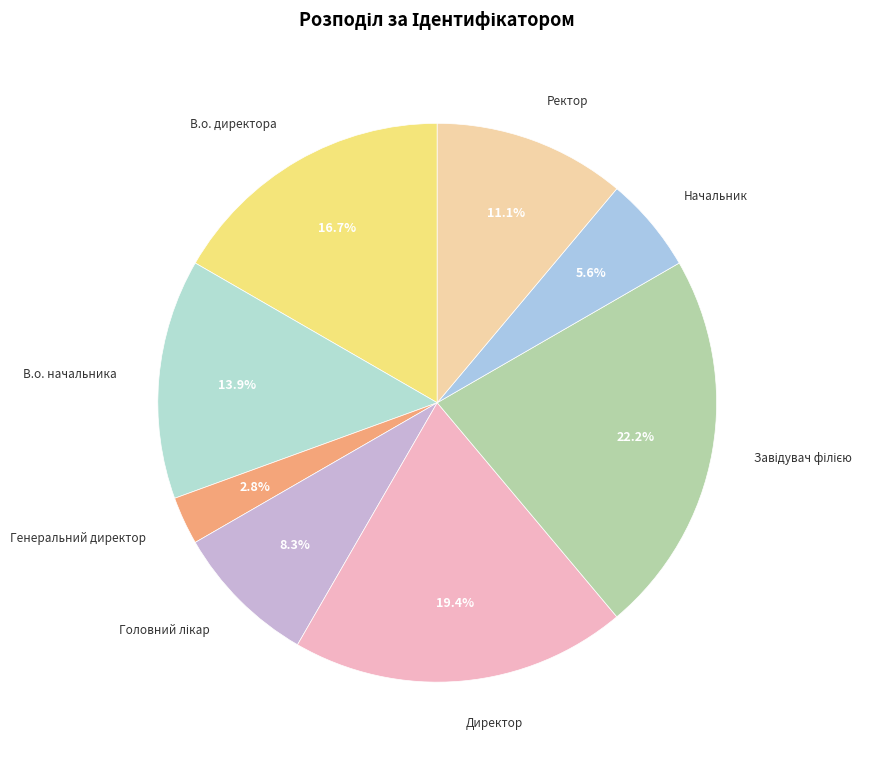

What is the ratio of the value at Начальник to the value at В.о. директора?

0.3